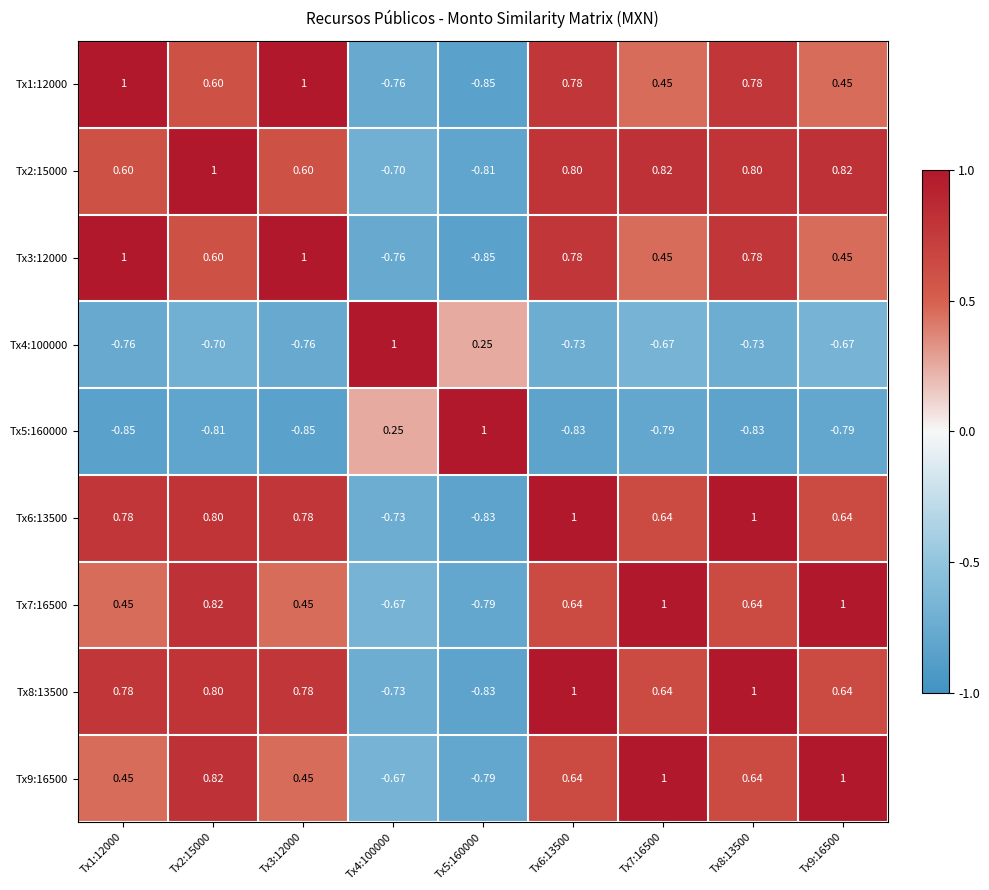

Is the value of Tx4:100000 at Tx2:15000 greater than the value of Tx2:15000 at Tx5:160000?

Yes